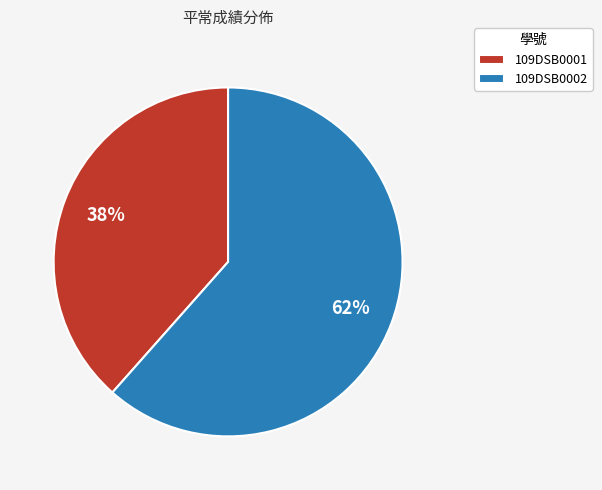

Combined, do 109DSB0002 and 109DSB0001 account for over 50%?

Yes